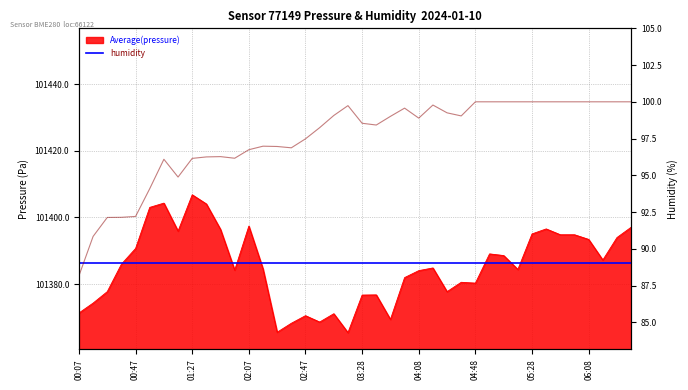

What is the sum of all pressure values?

4055413.1